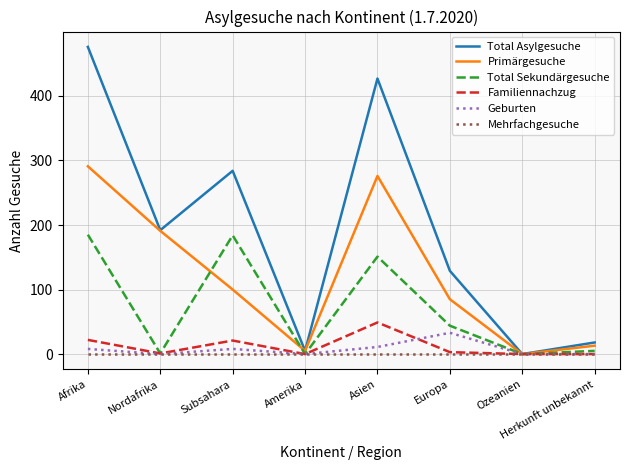

Which series changed the most between Asien and Ozeanien?

Total Asylgesuche